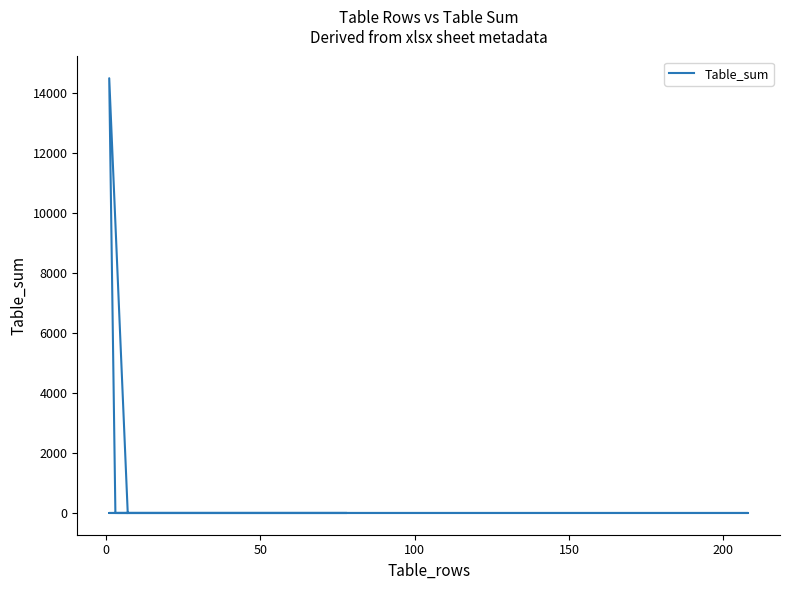

What position from the right is 50?

8